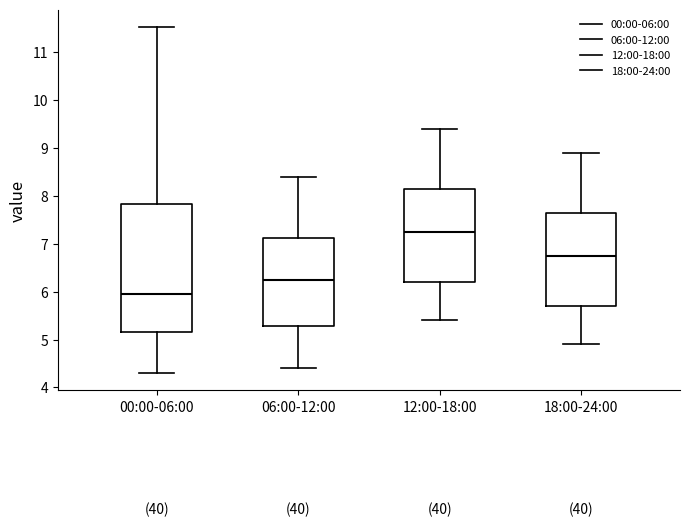

Which box has the lowest median line?

00:00-06:00